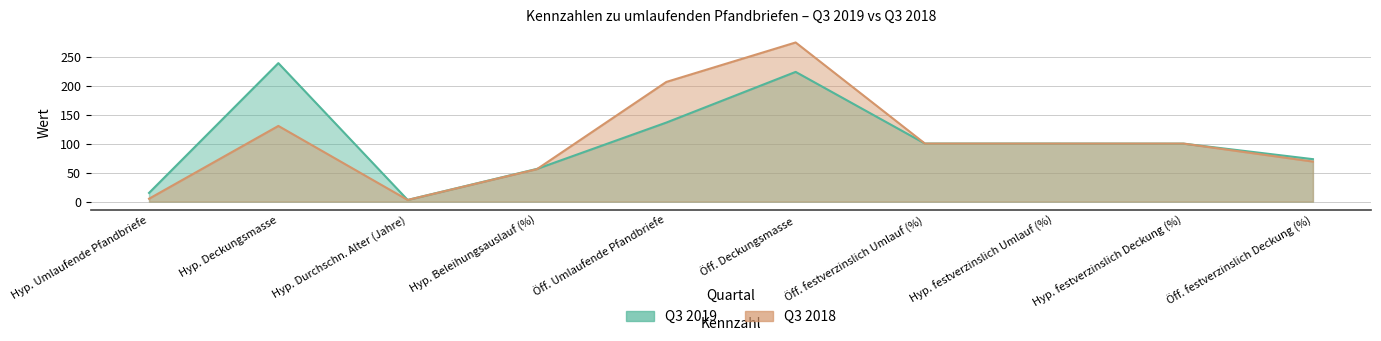

What position from the left is Hyp. Durchschn. Alter (Jahre)?

3